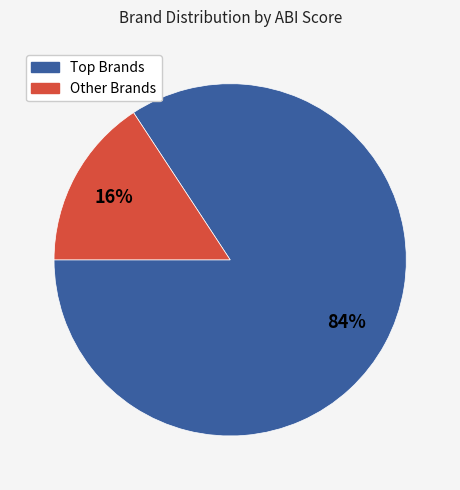

Does any single category account for the majority?

Yes